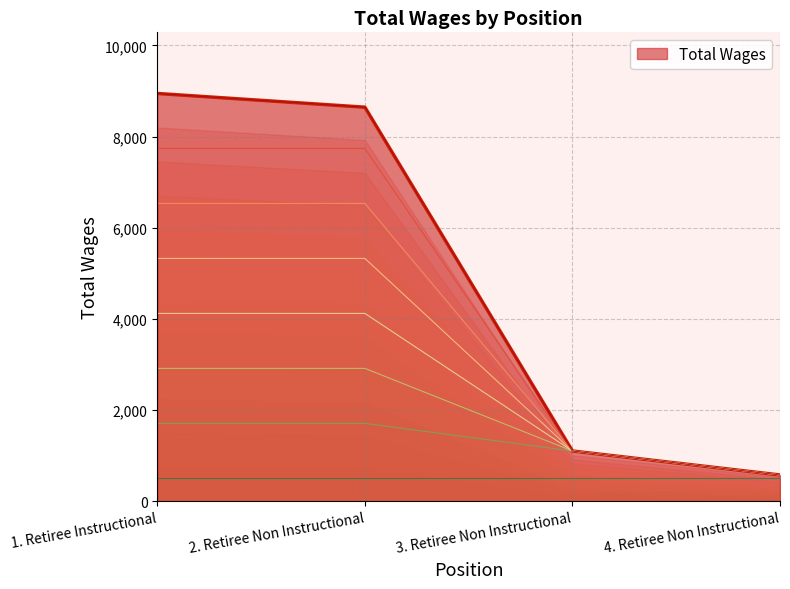

What is the difference between the maximum and minimum values?

8371